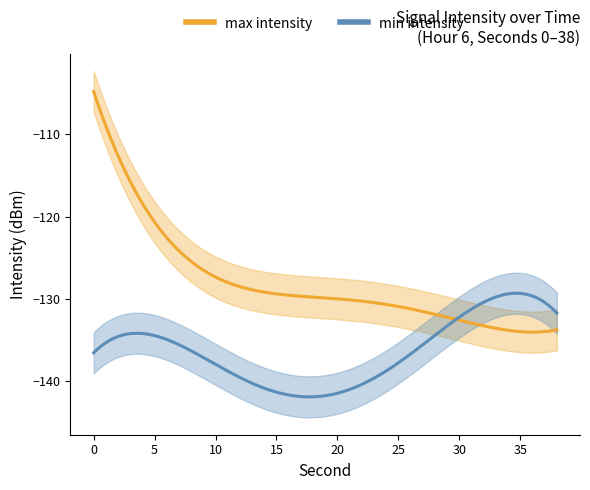

The value of min intensity at 28 is -229.6. True or false?

False